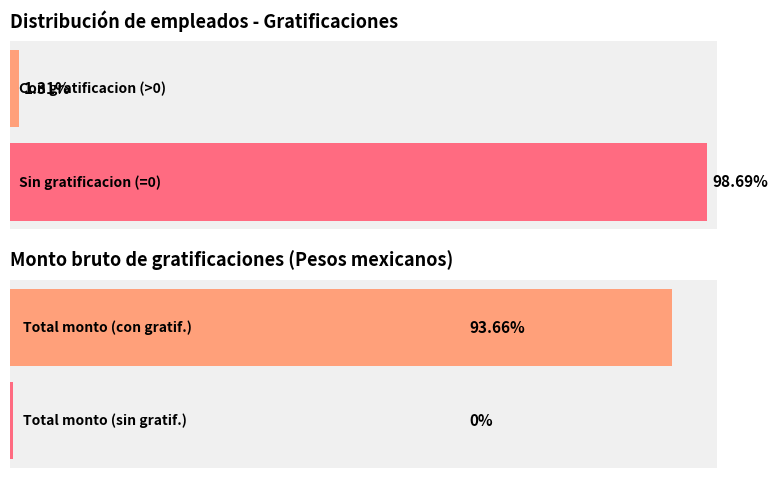

True or false: the data shows -7945.9 at 14.

False